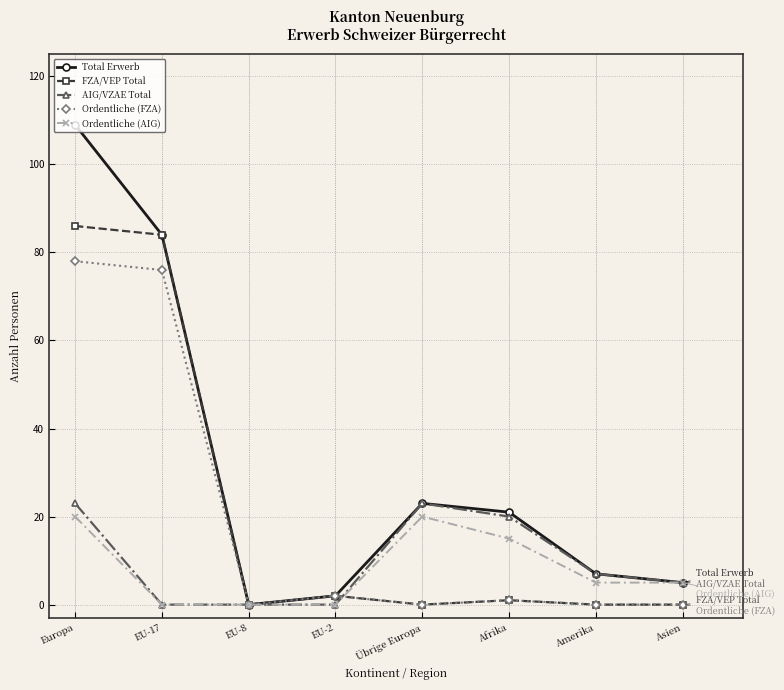

Is it true that Total Erwerb equals 0 at EU-8?

True